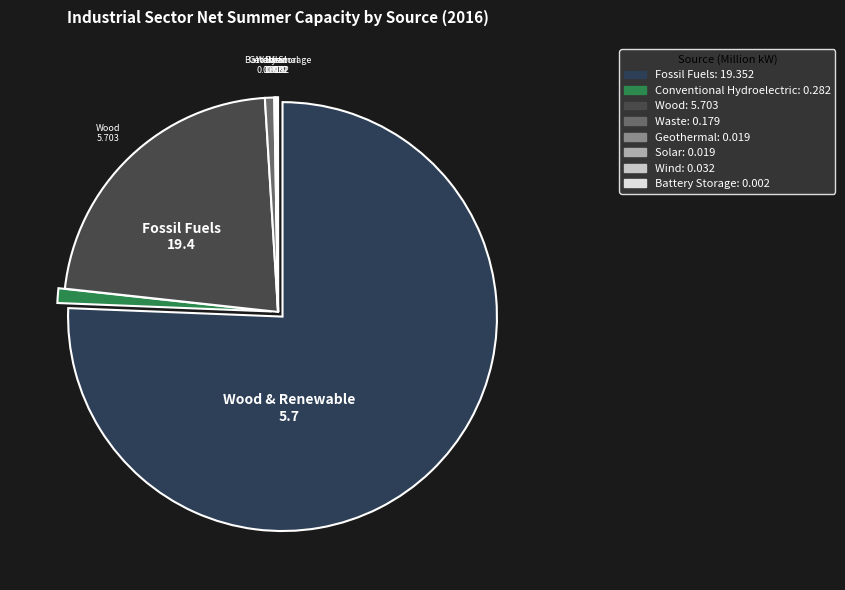

The Wood slice represents 35% of the pie. True or false?

False